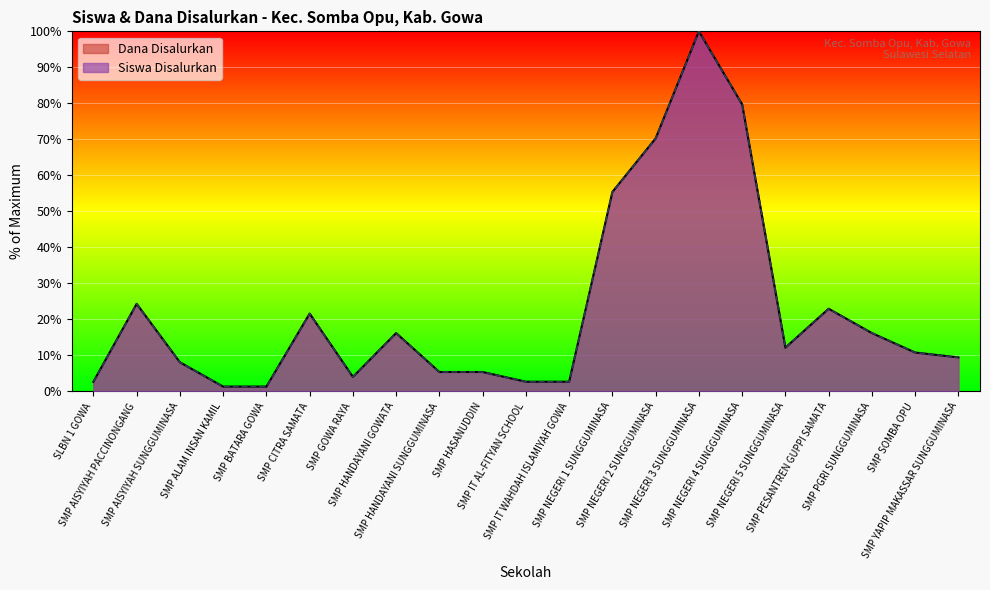

At which label does Dana Disalurkan first exceed 10?

SMP AISYIYAH PACCINONGANG